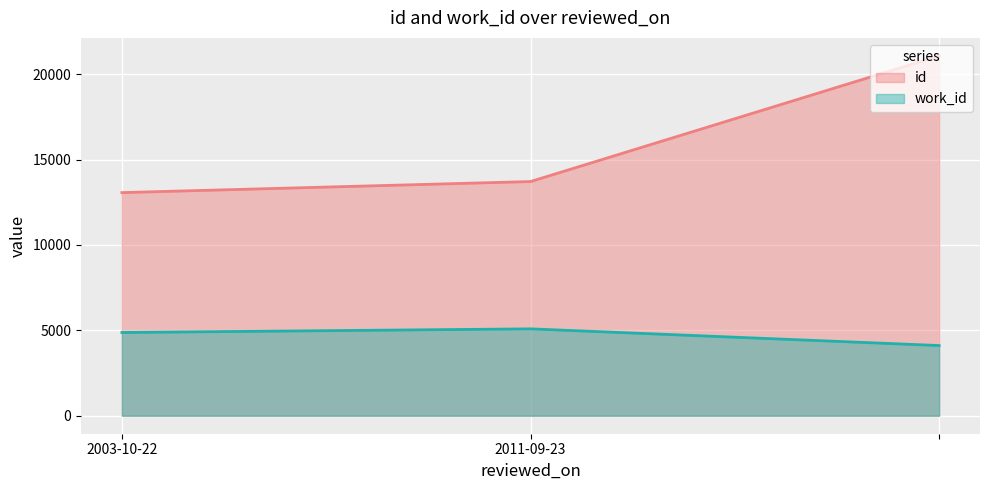

Between 2011-09-23 and , which series saw the biggest shift?

id